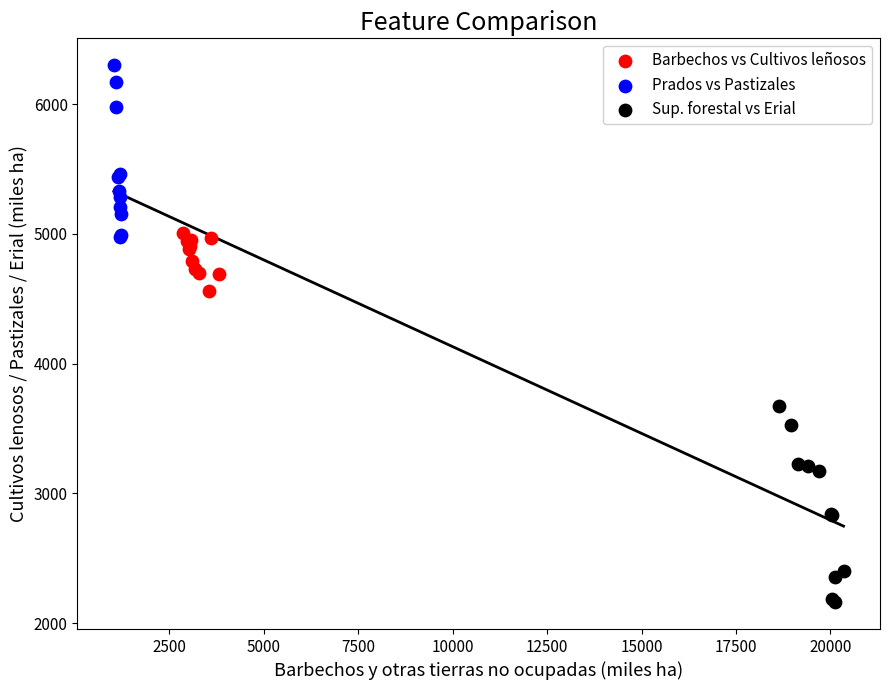

What are all the series names shown in the legend?

Barbechos vs Cultivos leñosos, Prados vs Pastizales, Sup. forestal vs Erial